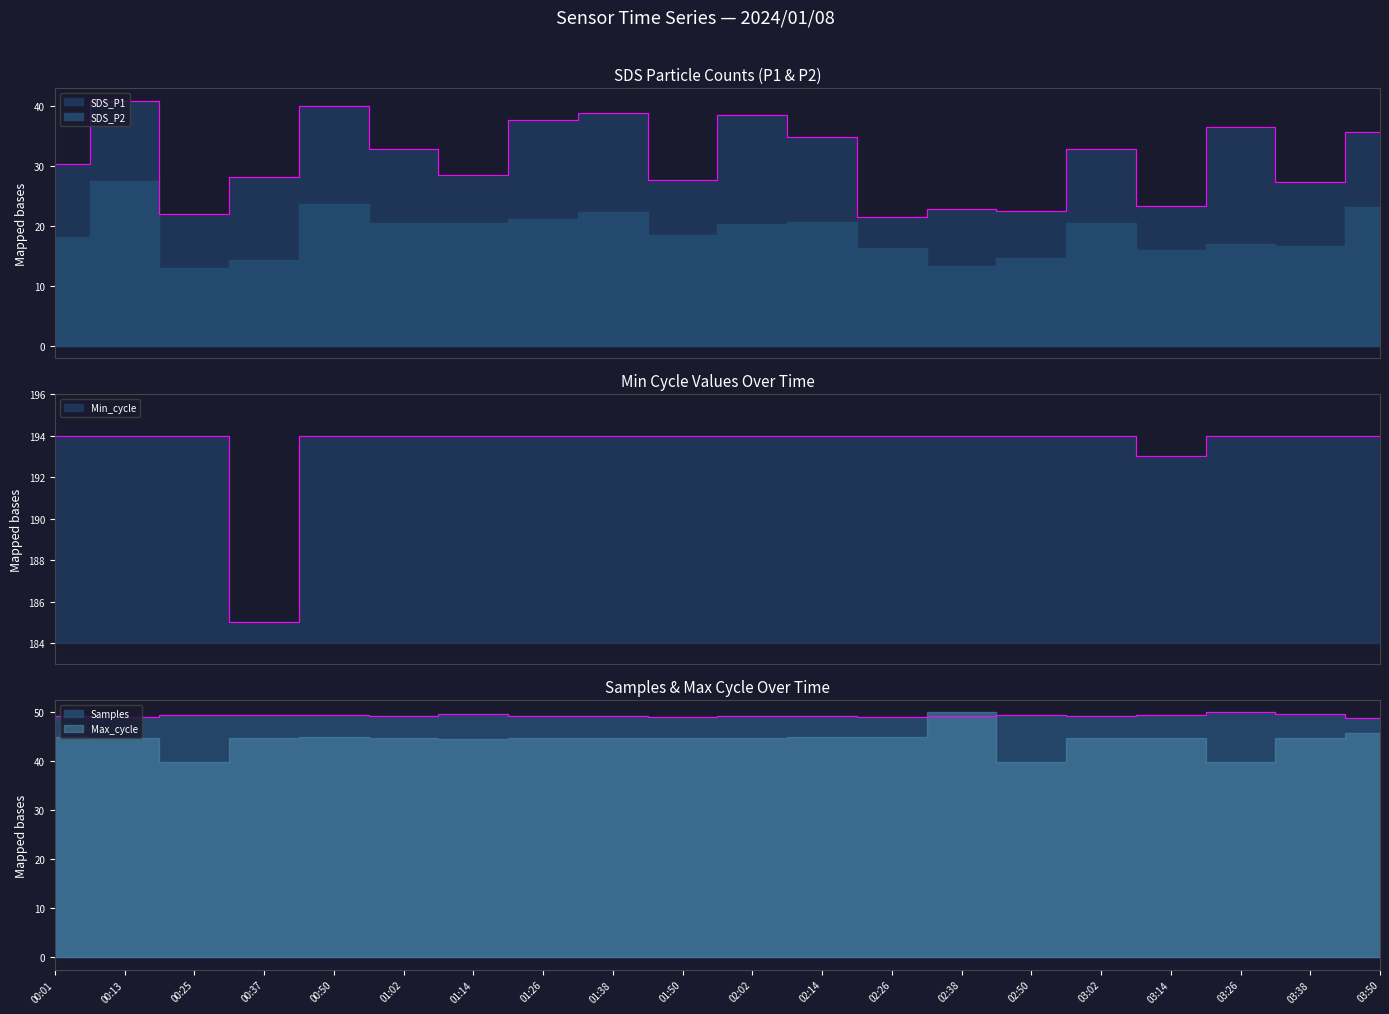

What is the label of the 10th point from the right?

02:02